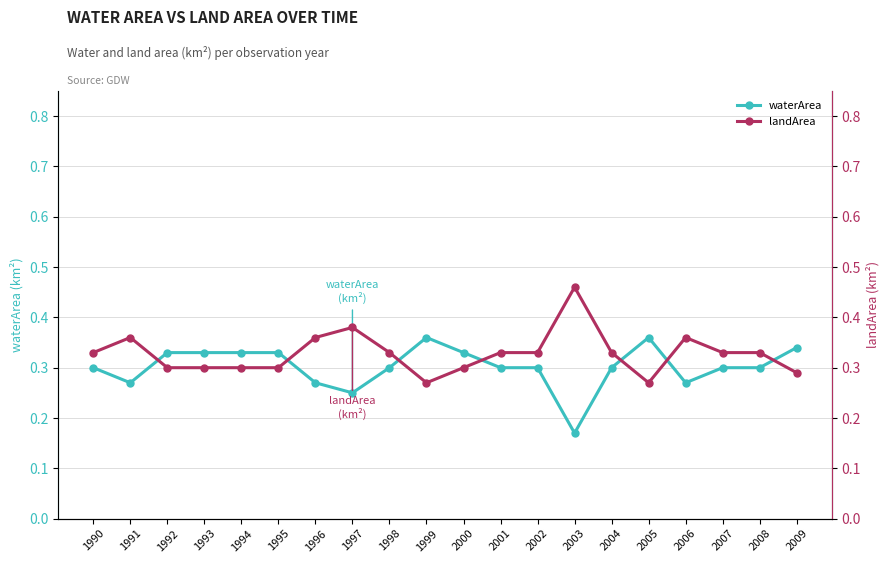

What is the lowest value of the waterArea series?

0.2